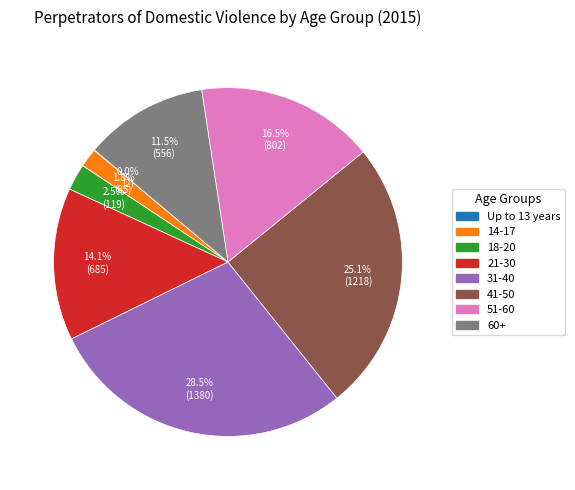

What is the total percentage of 14-17 and 21-30?

15.9%